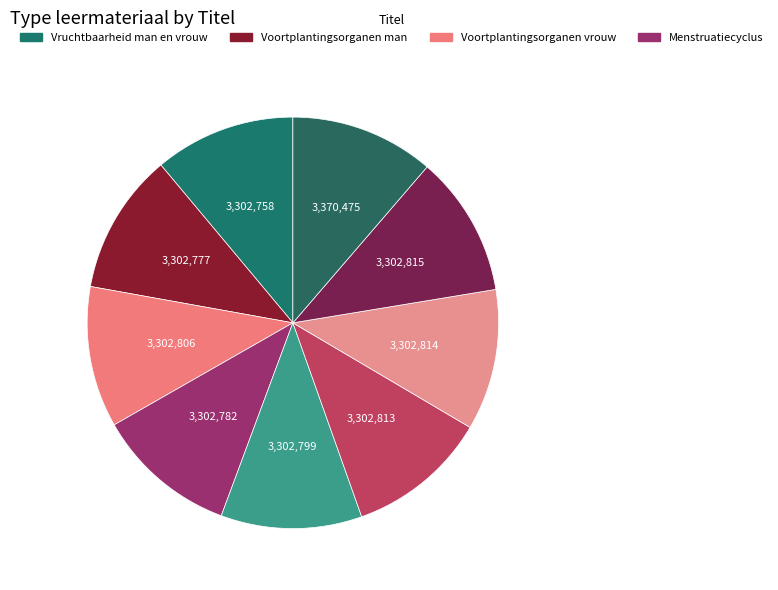

Which slice is the smallest?

Vruchtbaarheid man en vrouw